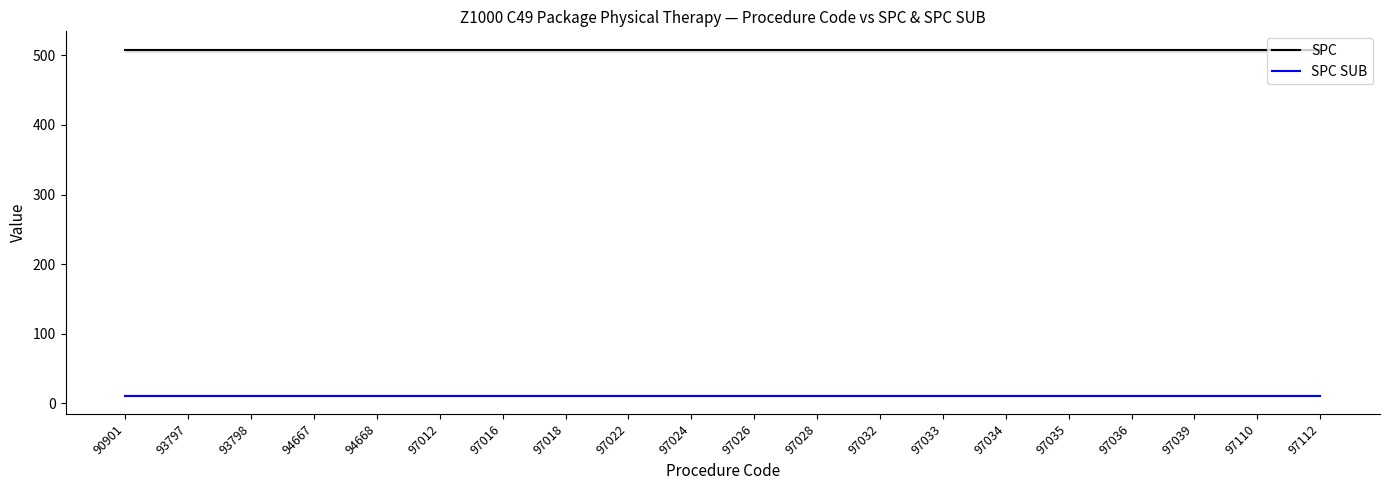

What is the minimum value for SPC?

507